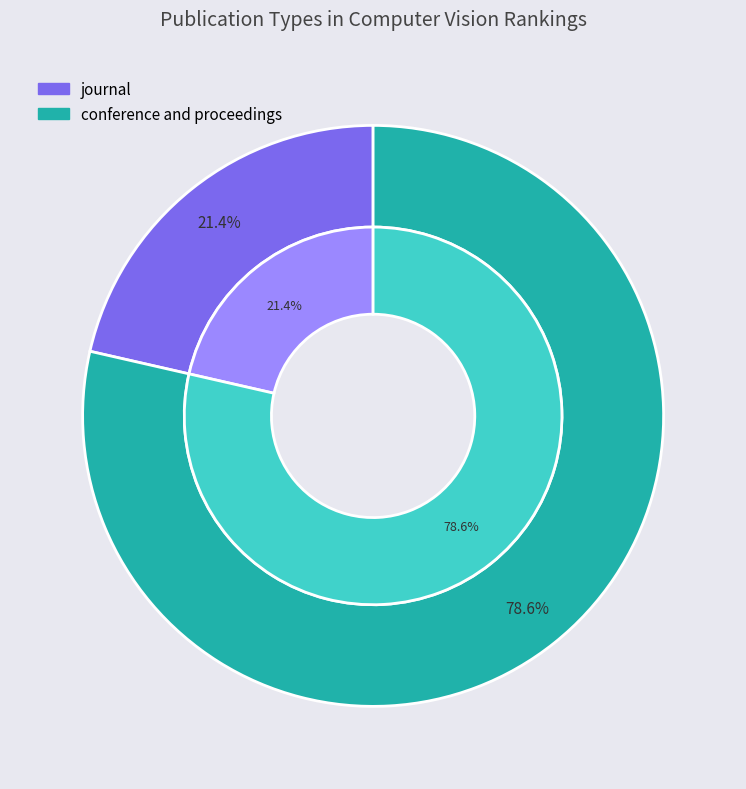

To the nearest percent, what is the difference between the journal and conference and proceedings slice percentages?

57%